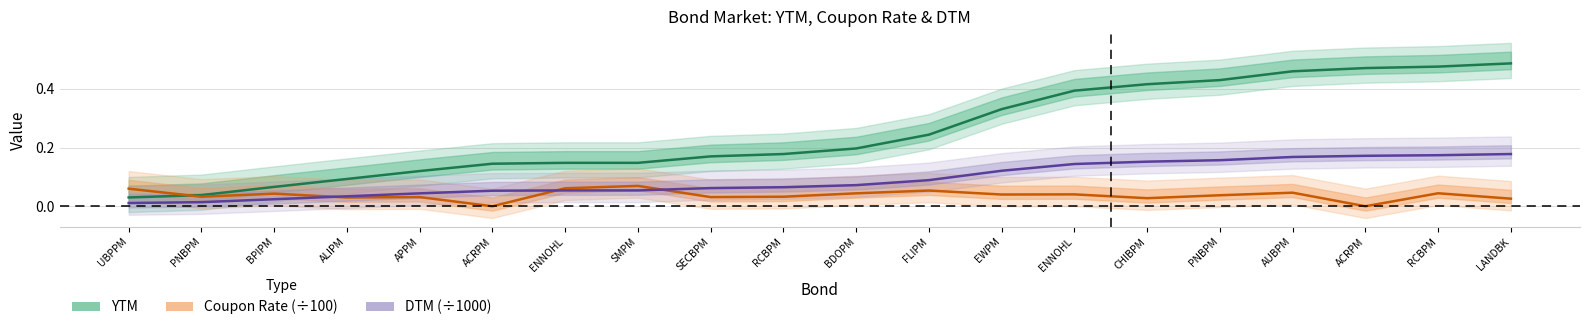

Reading left to right, transcribe all the data shown in this chart.

YTM: UBPPM=0.0	PNBPM=0.0	BPIPM=0.1	ALIPM=0.1	APPM=0.1	ACRPM=0.1	ENNOHL=0.1	SMPM=0.1	SECBPM=0.2	RCBPM=0.2	BDOPM=0.2	FLIPM=0.2	EWPM=0.3	ENNOHL=0.4	CHIBPM=0.4	PNBPM=0.4	AUBPM=0.5	ACRPM=0.5	RCBPM=0.5	LANDBK=0.5
Coupon Rate (÷100): UBPPM=0.1	PNBPM=0.0	BPIPM=0.0	ALIPM=0.0	APPM=0.0	ACRPM=0.0	ENNOHL=0.1	SMPM=0.1	SECBPM=0.0	RCBPM=0.0	BDOPM=0.0	FLIPM=0.1	EWPM=0.0	ENNOHL=0.0	CHIBPM=0.0	PNBPM=0.0	AUBPM=0.0	ACRPM=0.0	RCBPM=0.0	LANDBK=0.0
DTM (÷1000): UBPPM=0.0	PNBPM=0.0	BPIPM=0.0	ALIPM=0.0	APPM=0.0	ACRPM=0.1	ENNOHL=0.1	SMPM=0.1	SECBPM=0.1	RCBPM=0.1	BDOPM=0.1	FLIPM=0.1	EWPM=0.1	ENNOHL=0.1	CHIBPM=0.2	PNBPM=0.2	AUBPM=0.2	ACRPM=0.2	RCBPM=0.2	LANDBK=0.2